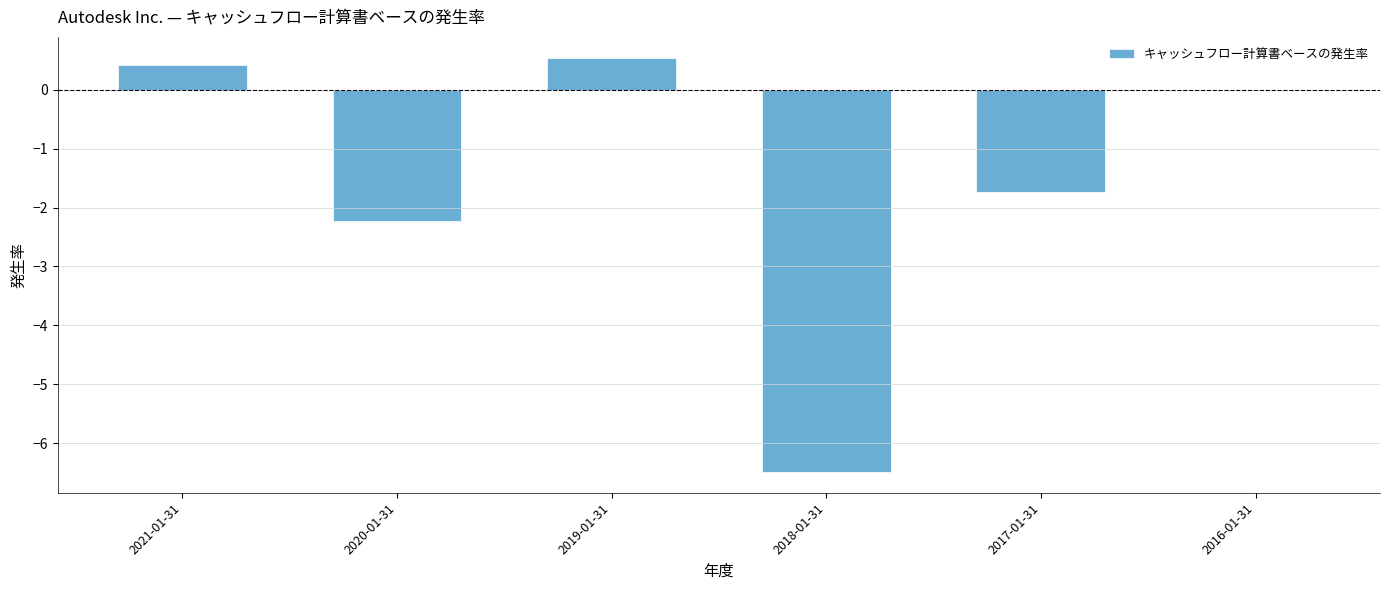

The value at 2019-01-31 is 0.5. True or false?

True